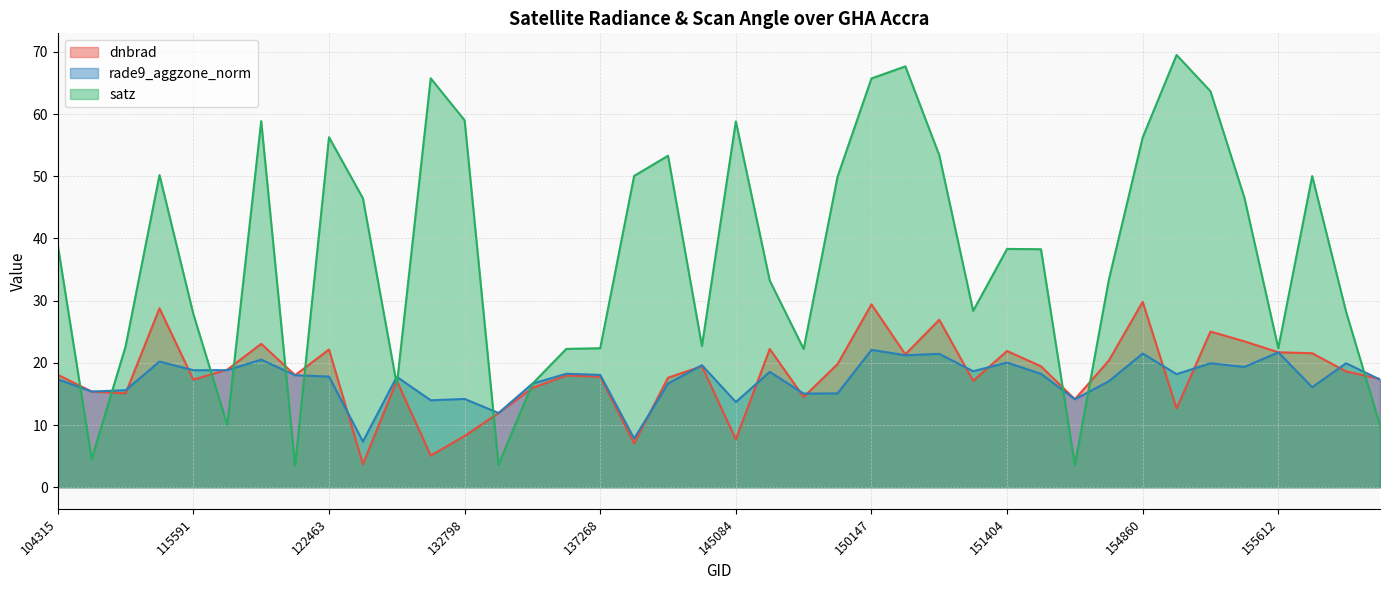

List the labels in order of rade9_aggzone_norm value, smallest first.

122837, 137458, 133159, 145084, 131704, 154463, 132798, 149775, 149961, 104431, 115113, 155794, 134076, 137852, 154662, 156528, 104315, 123011, 122463, 122118, 137268, 10169, 154271, 134260, 148798, 150533, 115591, 121249, 155242, 143488, 155067, 156351, 151404, 115226, 121771, 150161, 150348, 154860, 155612, 150147